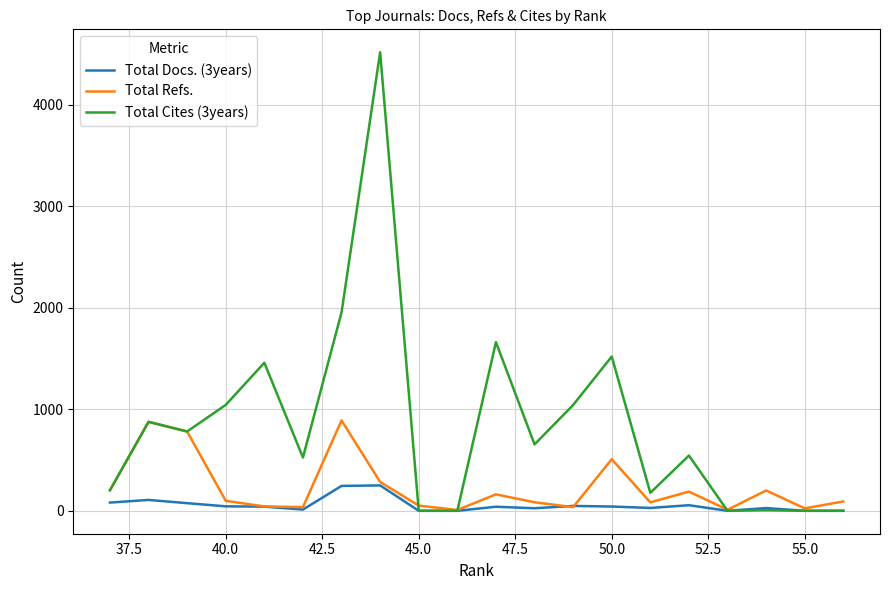

List the series in order of their overall mean, lowest first.

Total Docs. (3years), Total Refs., Total Cites (3years)